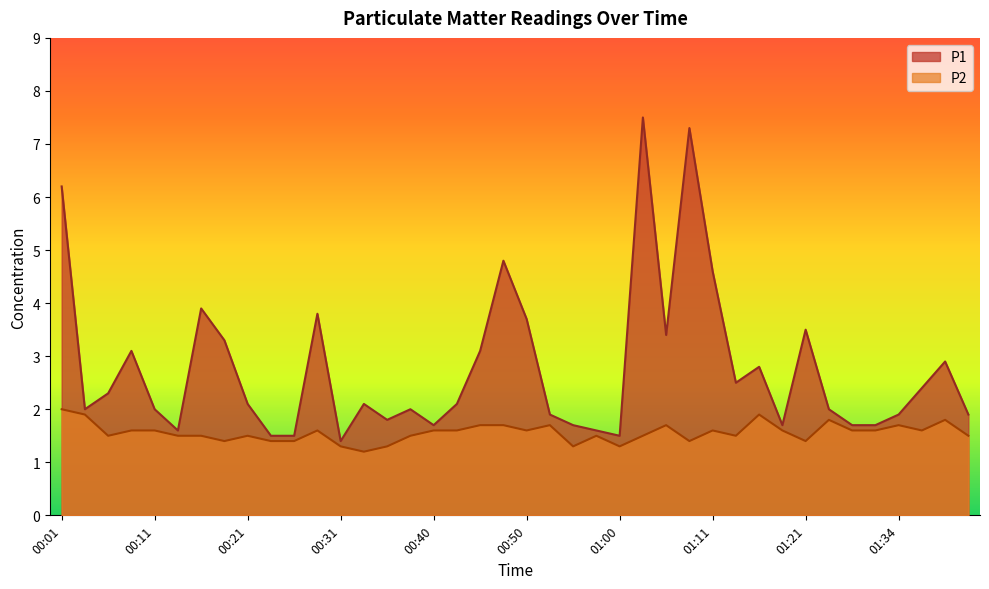

True or false: P1 and P2 cross at least once.

False